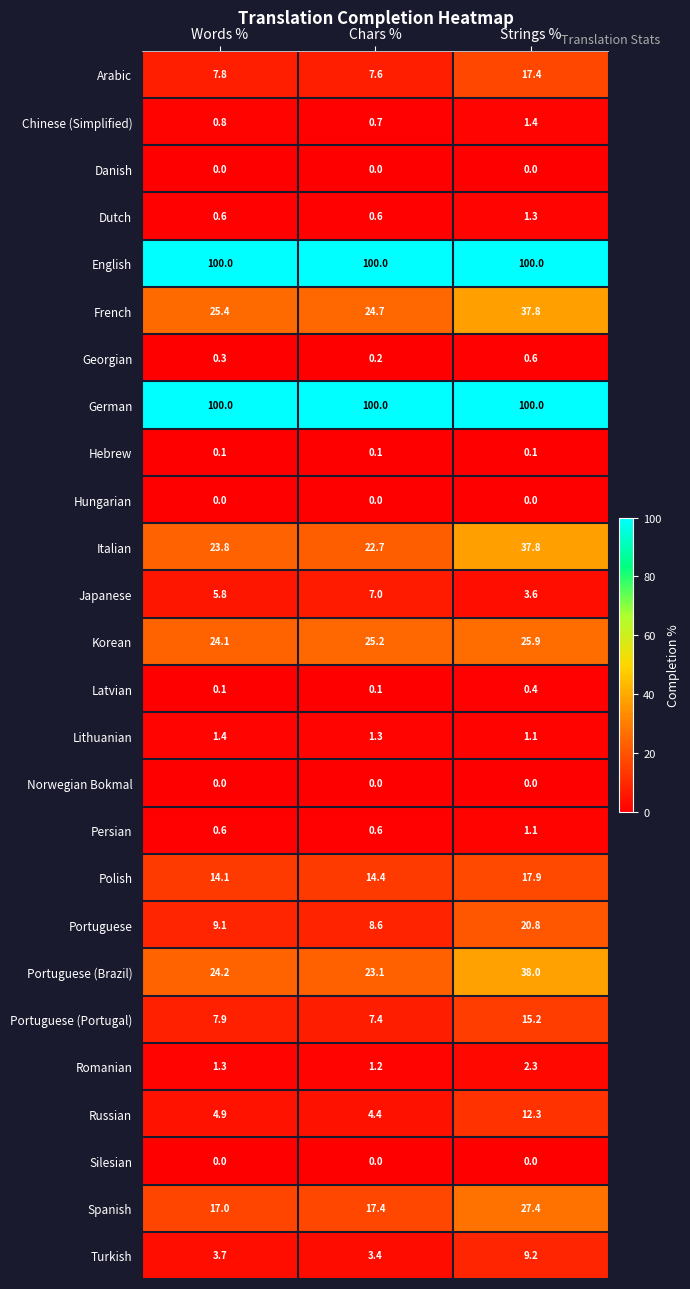

How many series are shown in this chart?

26